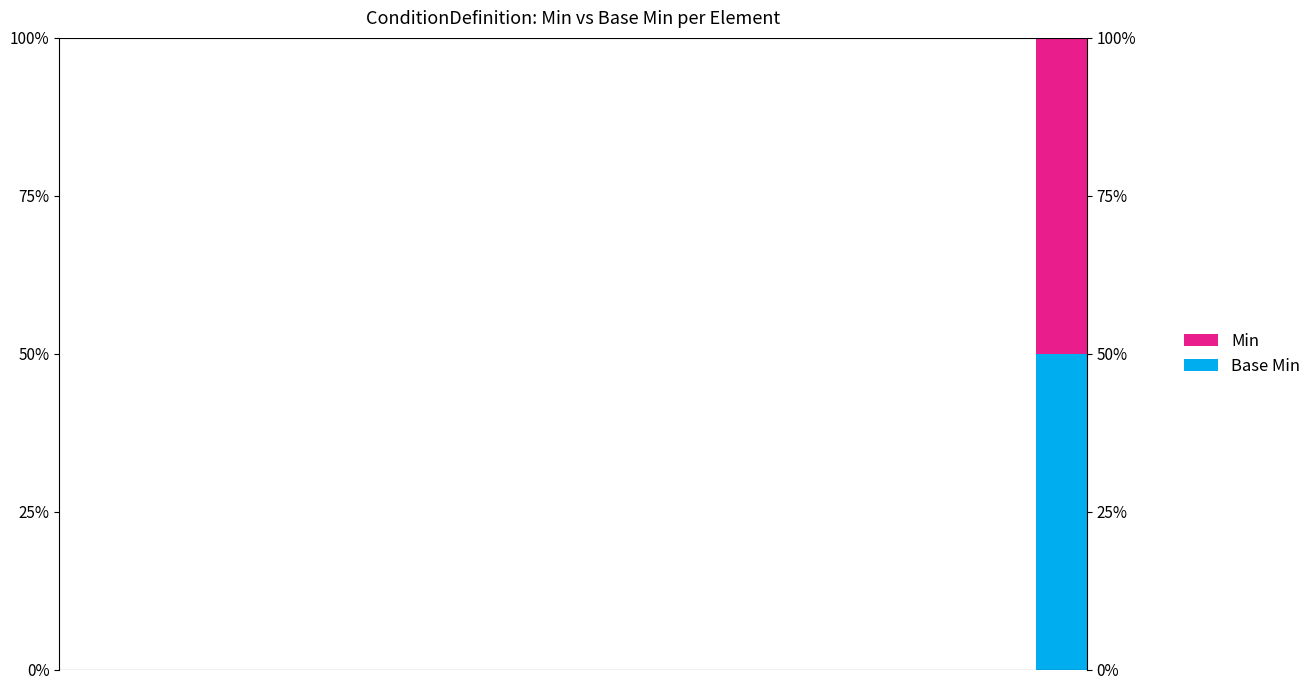

How many data points in Min are above 0?

1